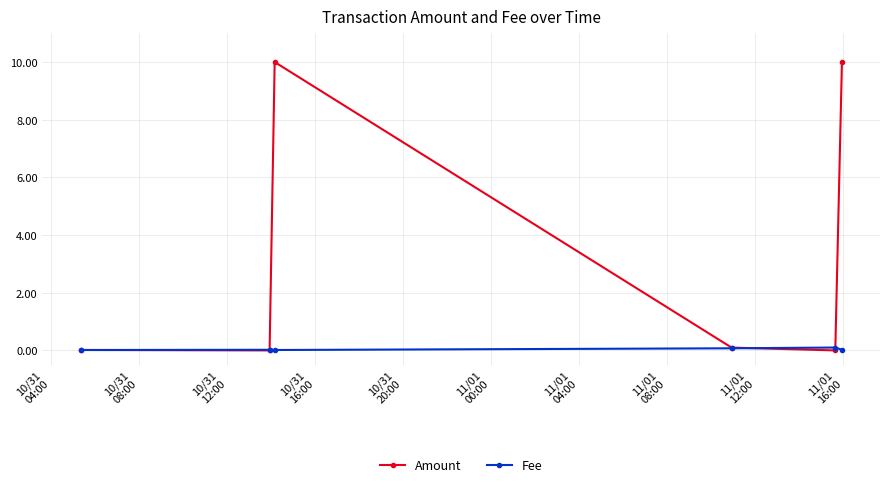

Which series has the largest total across all categories?

Amount